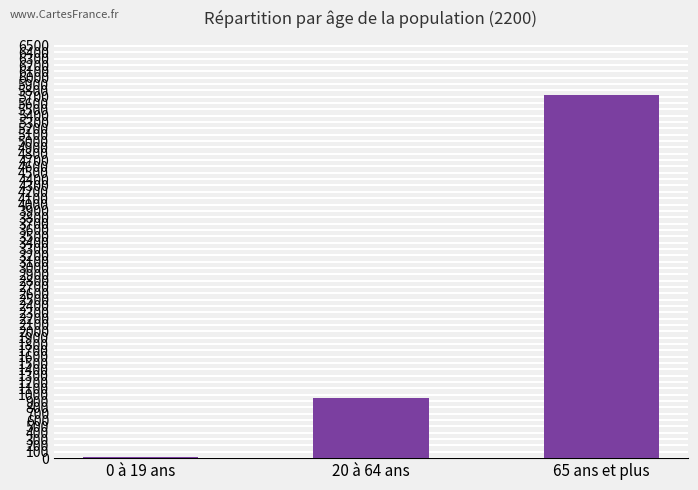

What is the value of the 2nd bar from the left?

952